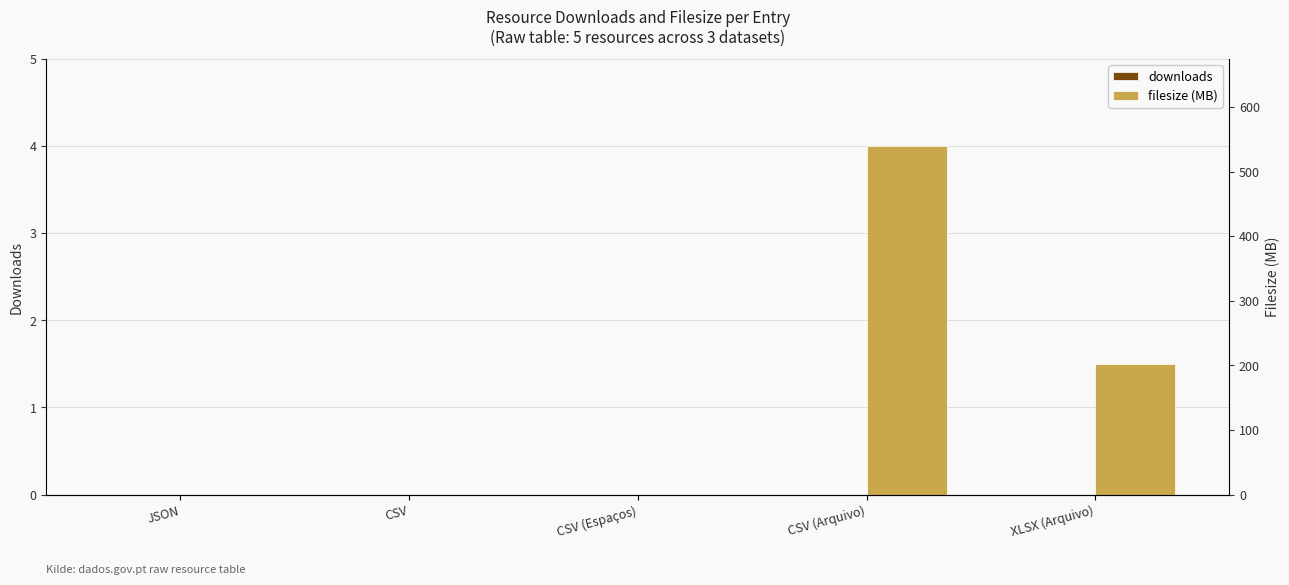

The filesize (MB) series shows 0.0 at CSV (Espaços). True or false?

True